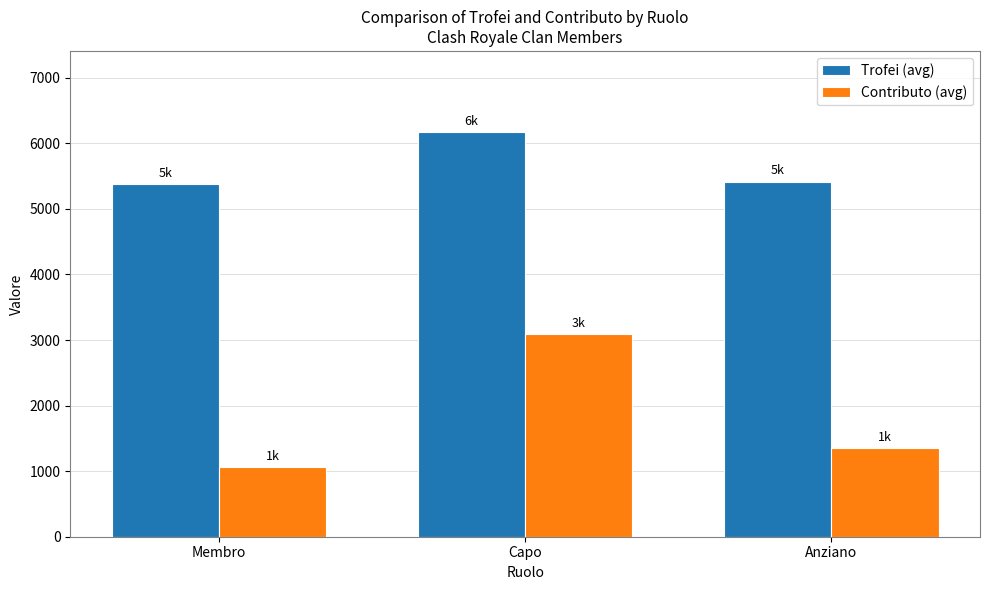

What is the difference between the second highest and minimum values in the Trofei (avg) series?

38